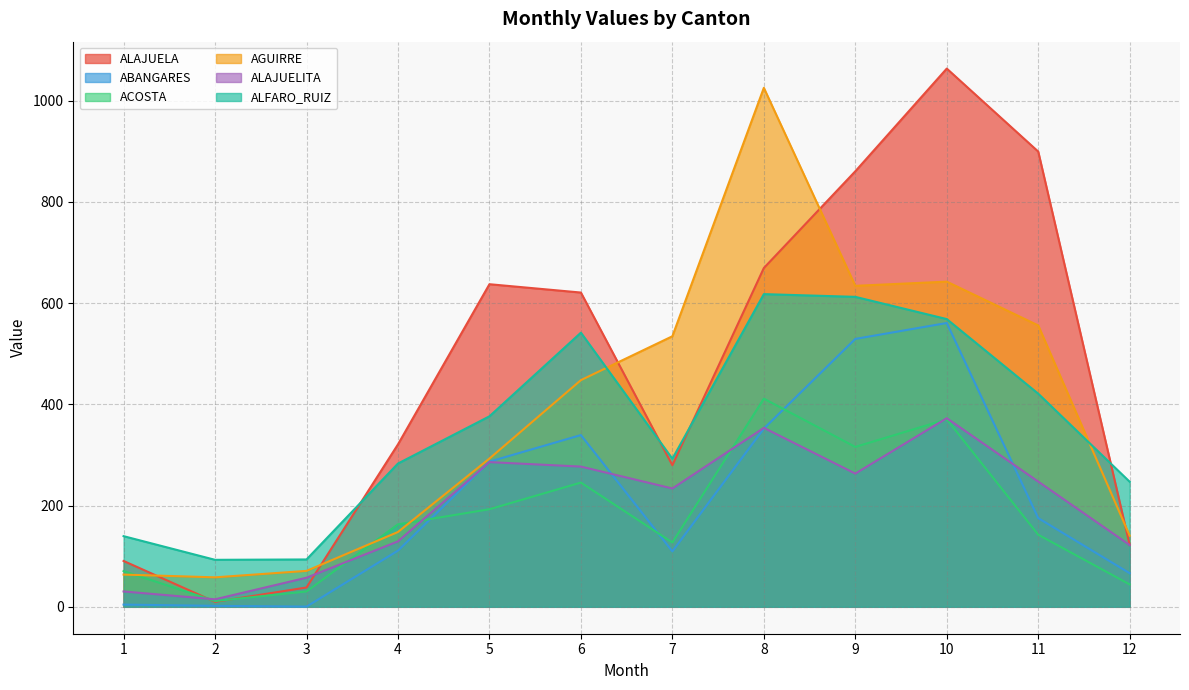

What is the value of the ALAJUELA point at the 1st from the left?

90.6